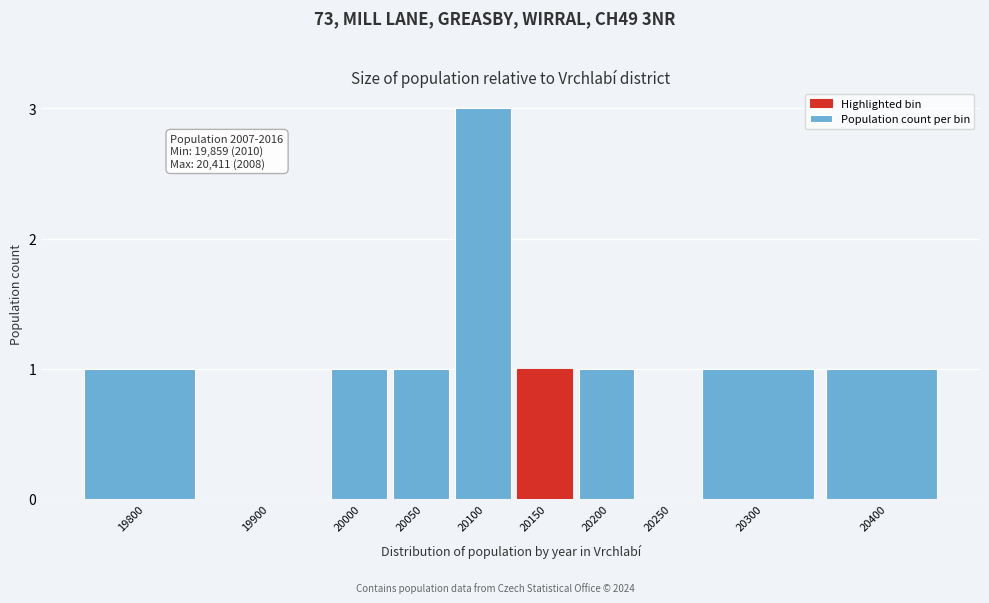

Reading left to right, extract all data points from this chart.

19800=1	19900=0	20000=1	20050=1	20100=3	20150=1	20200=1	20250=0	20300=1	20400=1